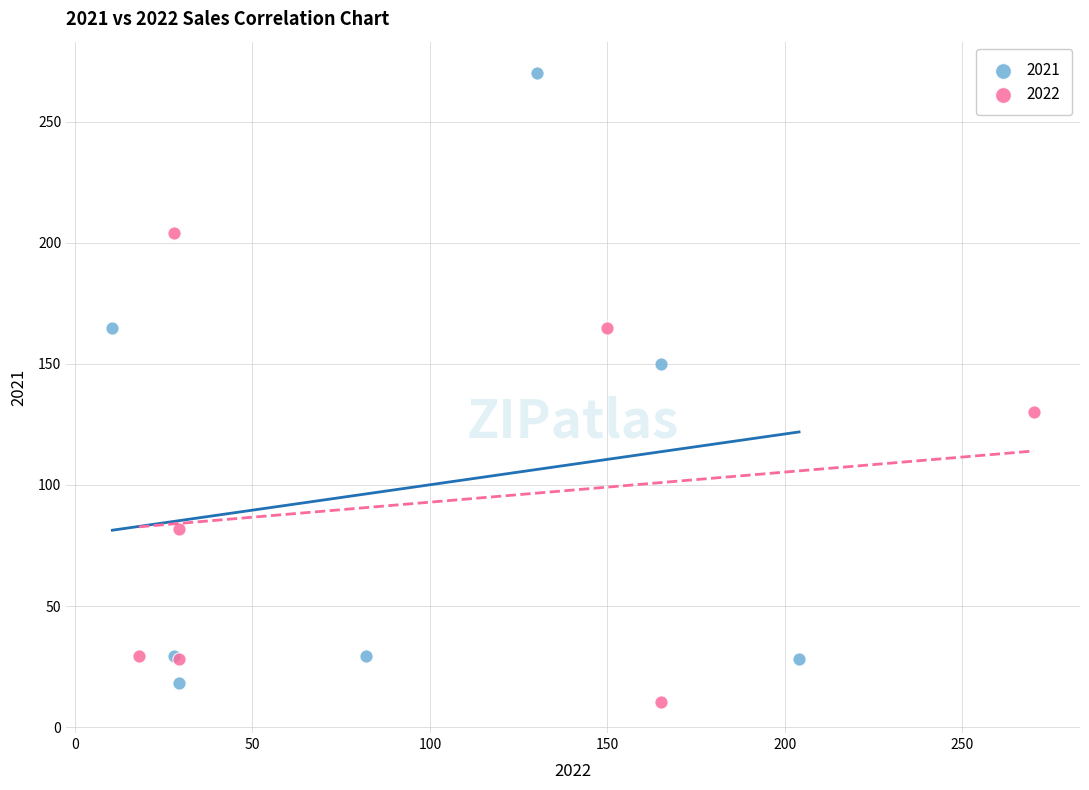

Which series has the largest Y range (max minus min)?

2021